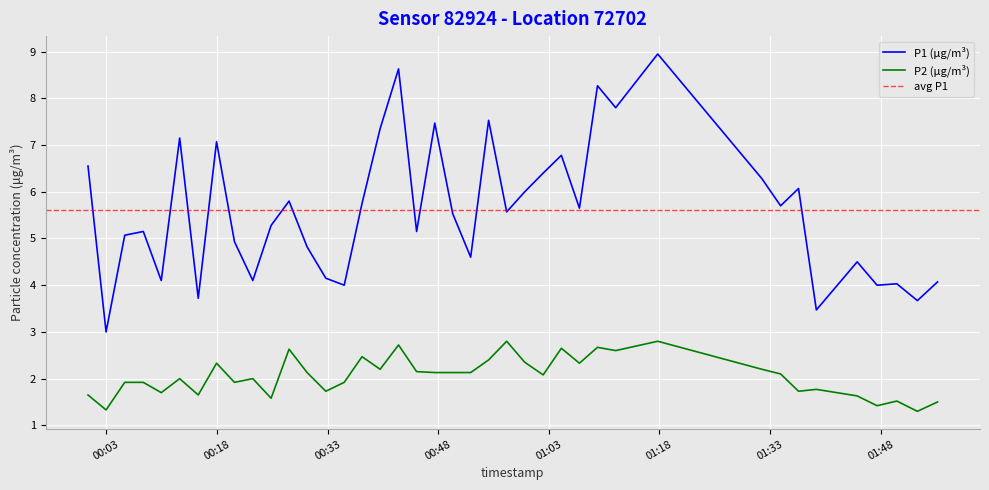

Is this an area chart (filled region under the line)?

No